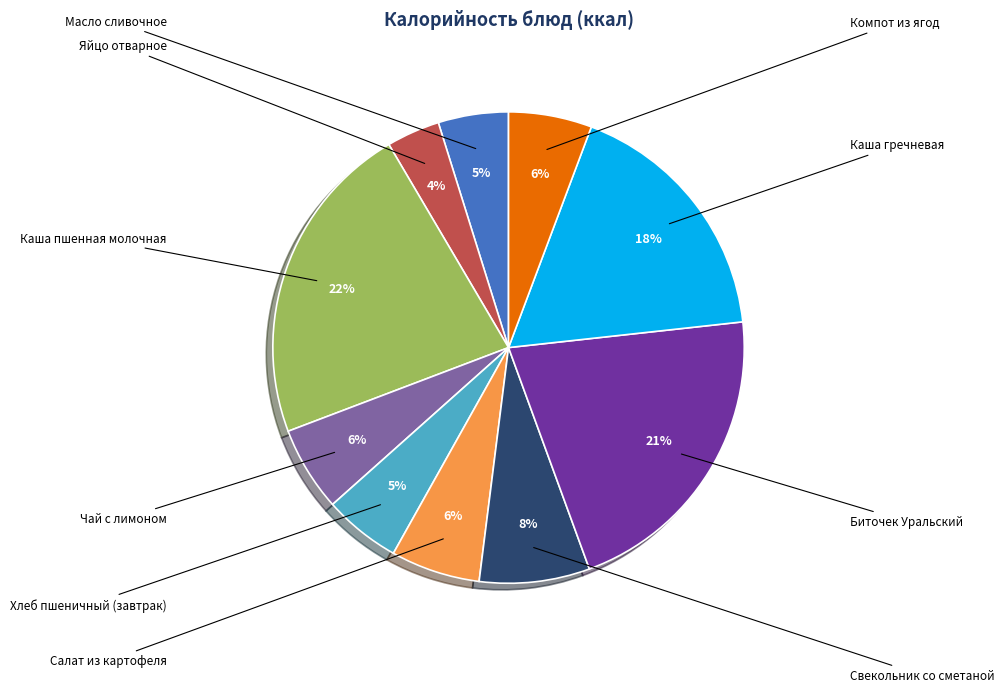

Is it true that Компот из ягод is 1% of the pie?

False